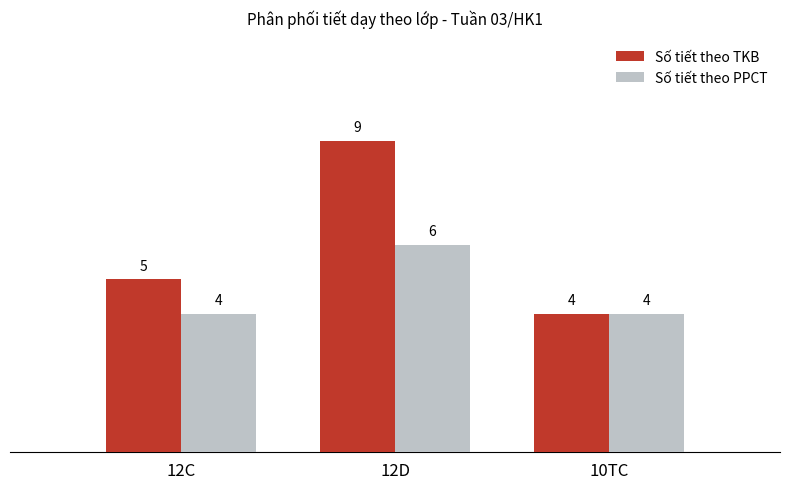

How many data points in Số tiết theo PPCT are above 4?

1